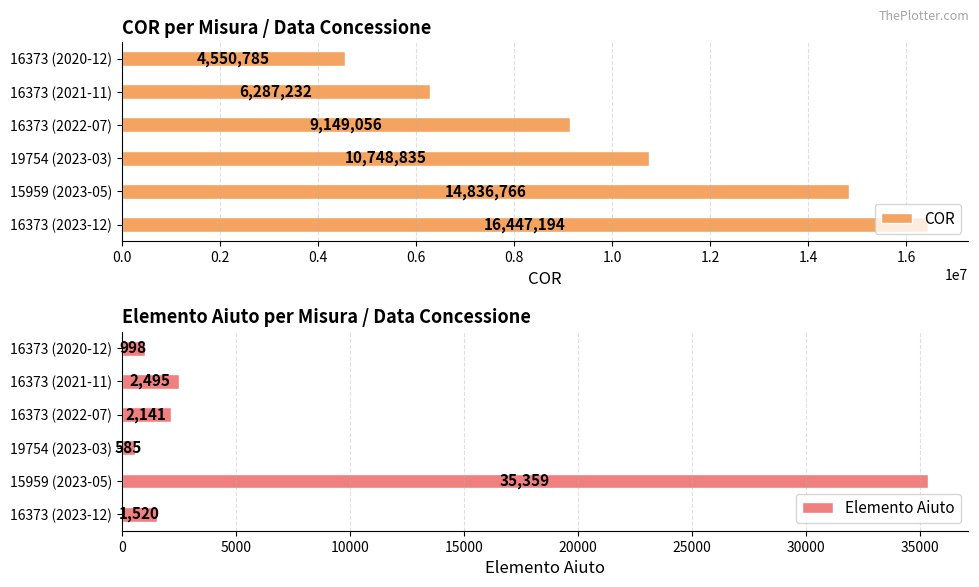

What is the sum of the COR values at 19754 (2023-03) and 15959 (2023-05)?

25585601